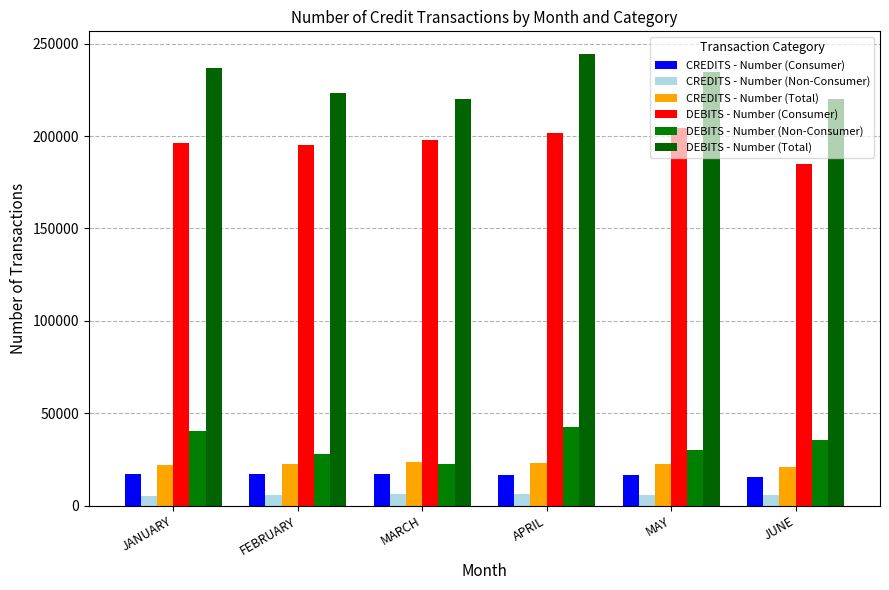

What is the difference between the maximum and minimum values in the DEBITS - Number (Consumer) series?

19461